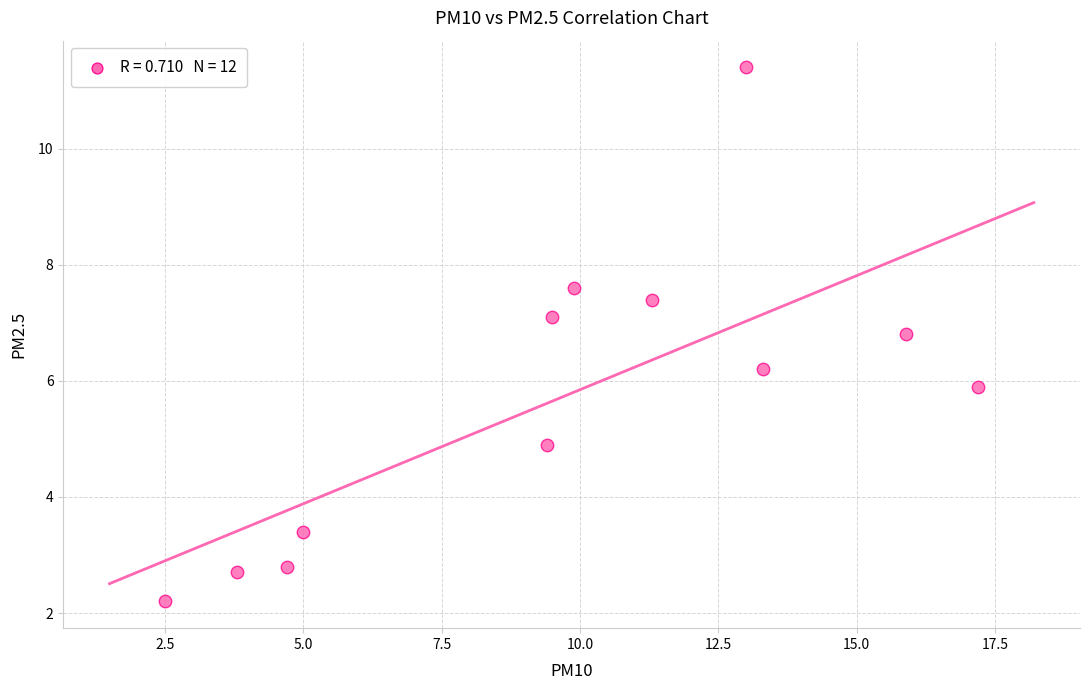

What is the average Y value?

5.7